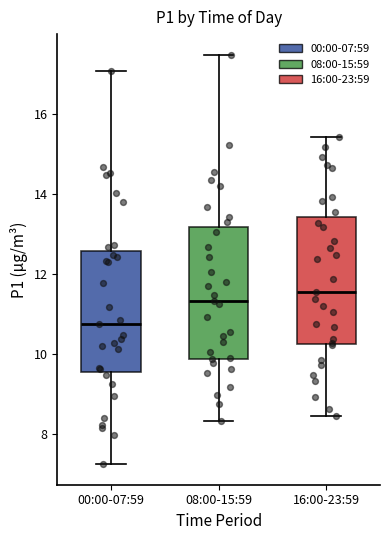

Where is the lower edge of the box for 08:00-15:59 on the y-axis? The values are not printed on the chart, so give them approximately, as read against the axis.

9.8